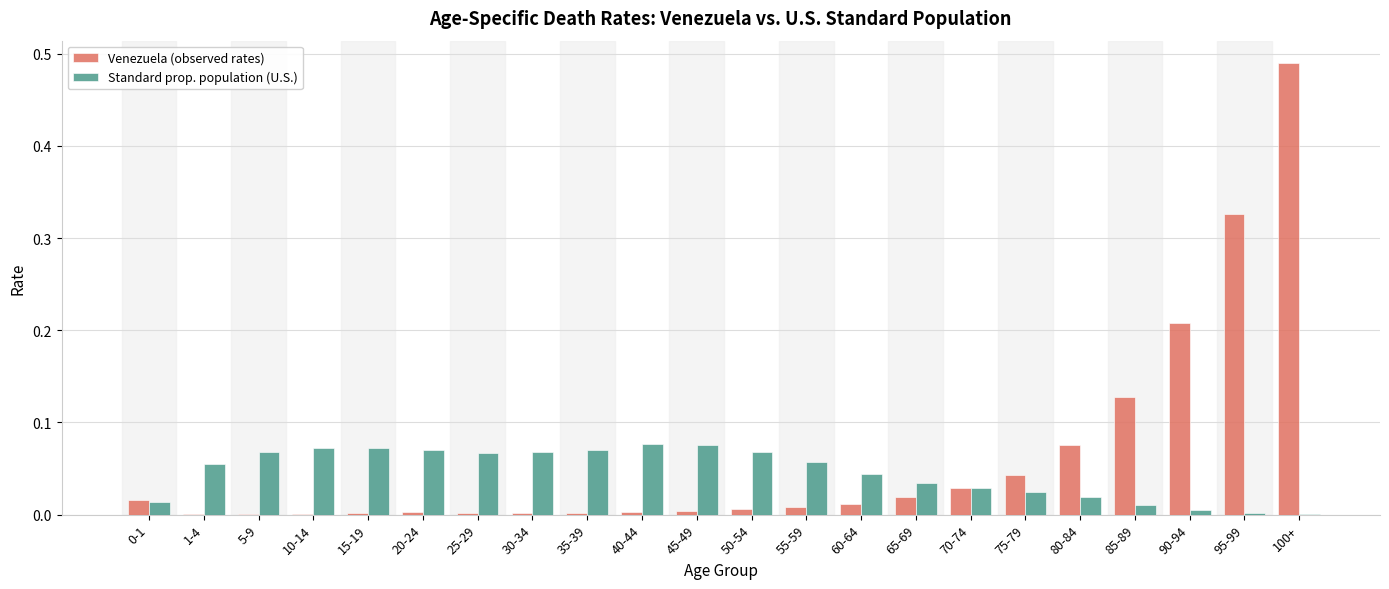

What is the sum of all Venezuela (observed rates) values?

1.4